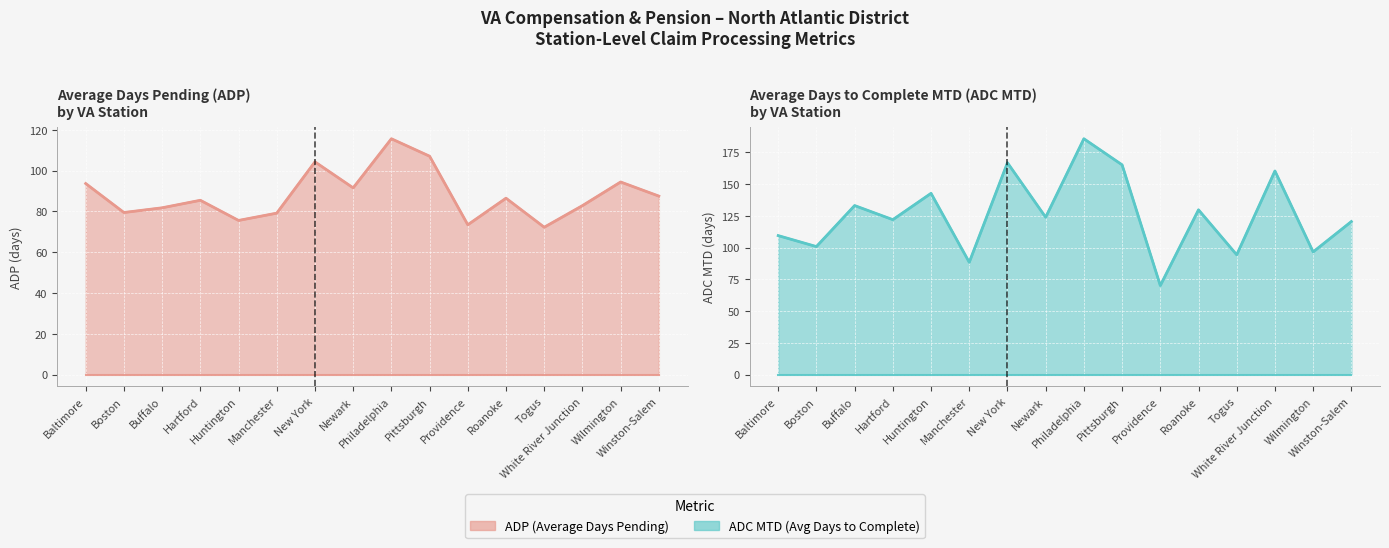

What is the maximum value for ADP line?

115.7